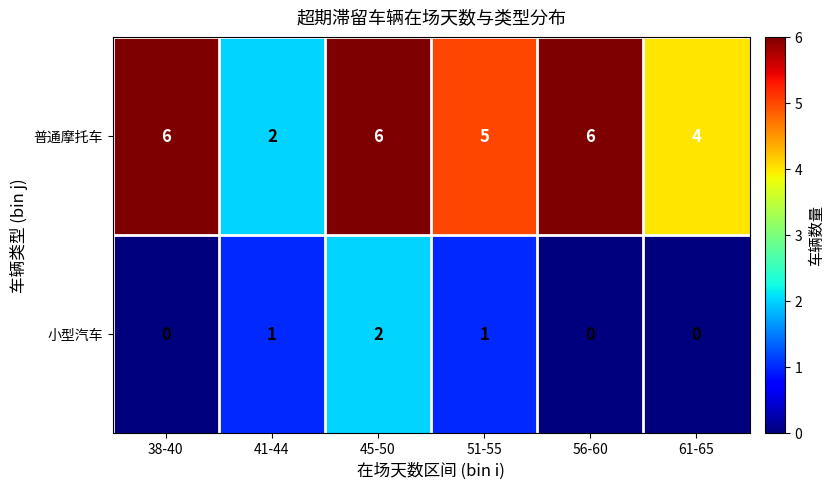

What is the maximum value shown in the chart?

6